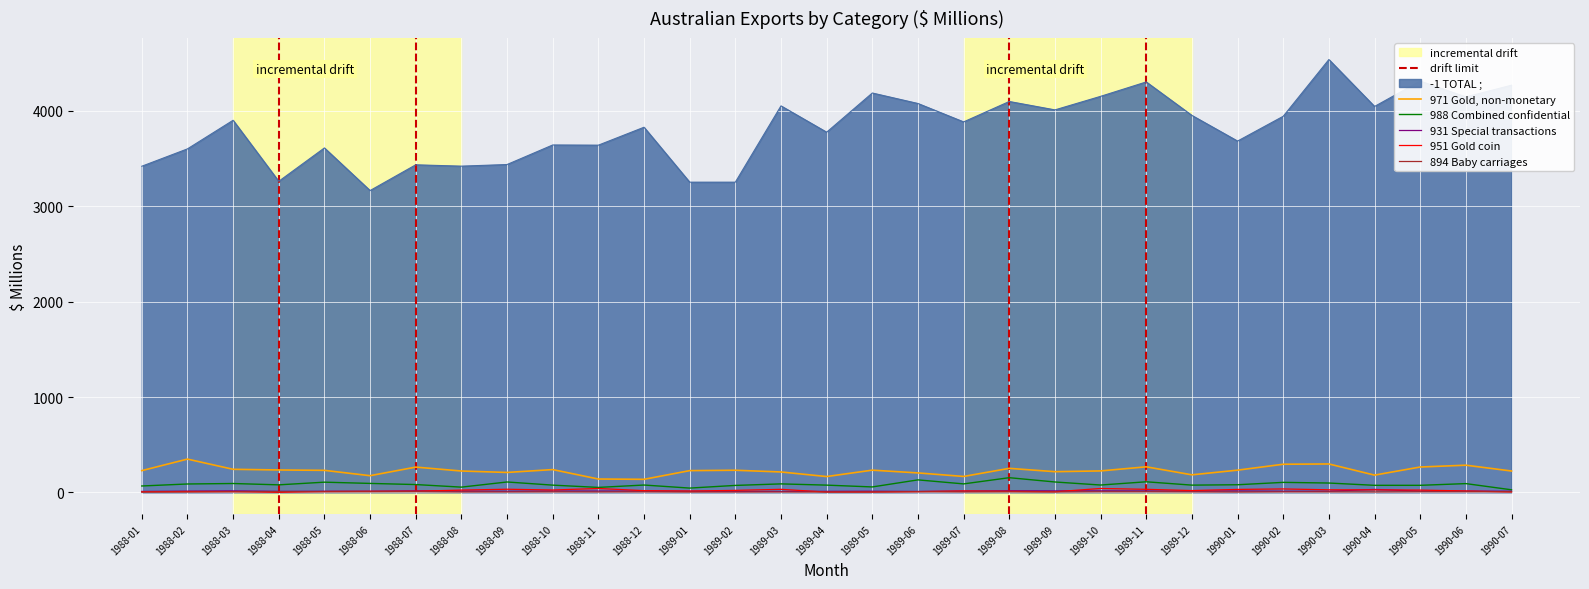

How many positive values does the 951 Gold coin series have?

30